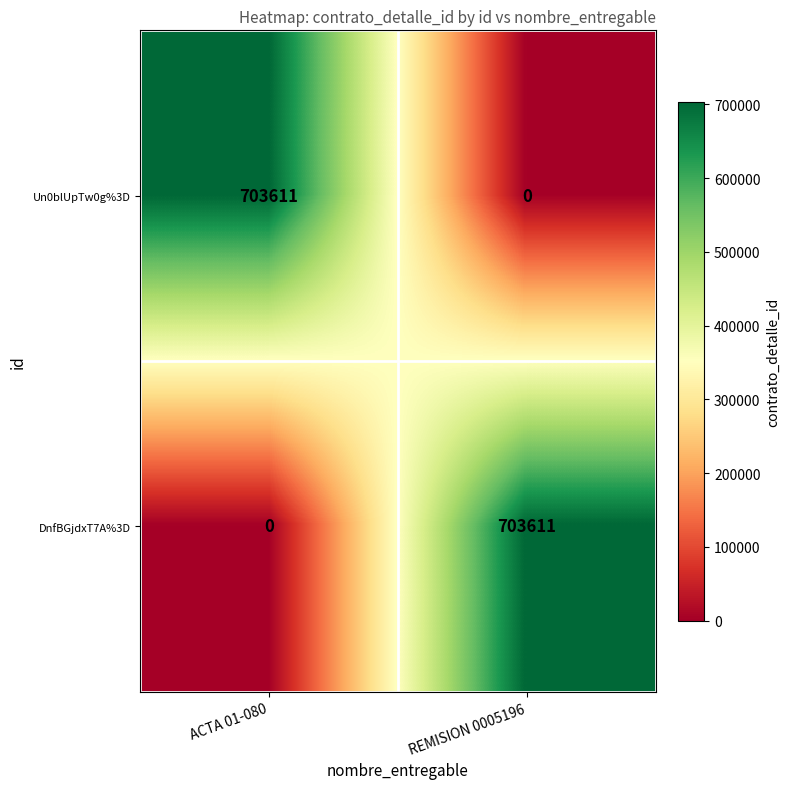

Is the value of DnfBGjdxT7A%3D at ACTA 01-080 greater than the value of Un0blUpTw0g%3D at ACTA 01-080?

No